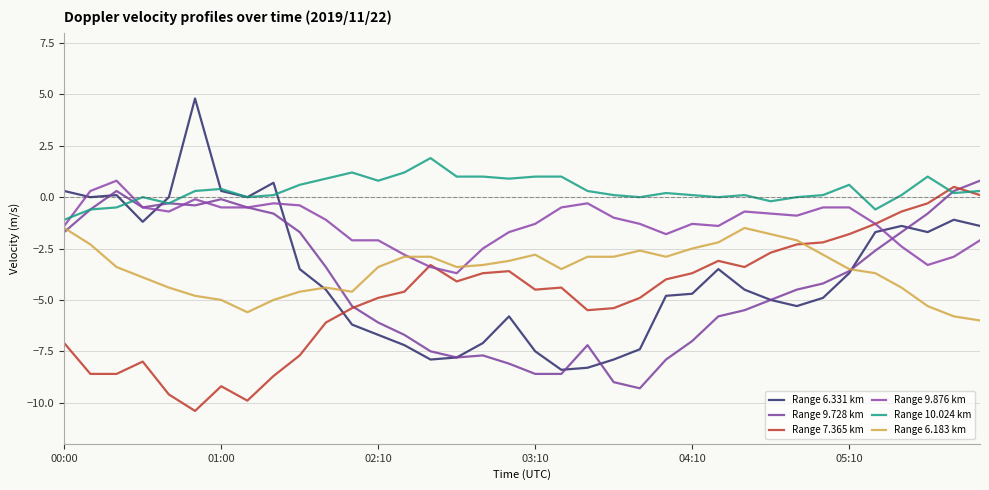

What is the smallest value displayed?

-10.4